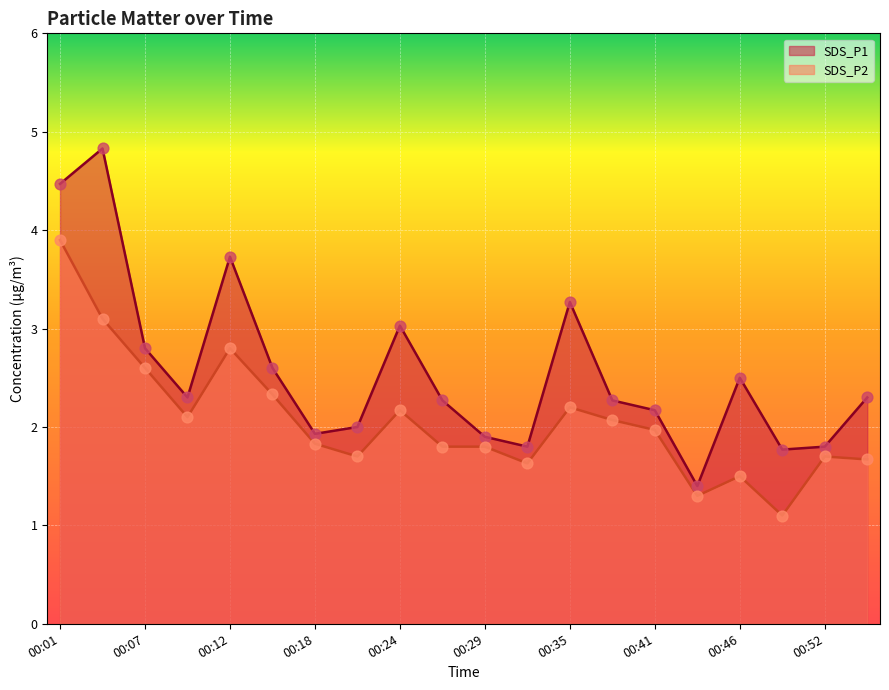

What is the total value across all series at 00:07?

5.4